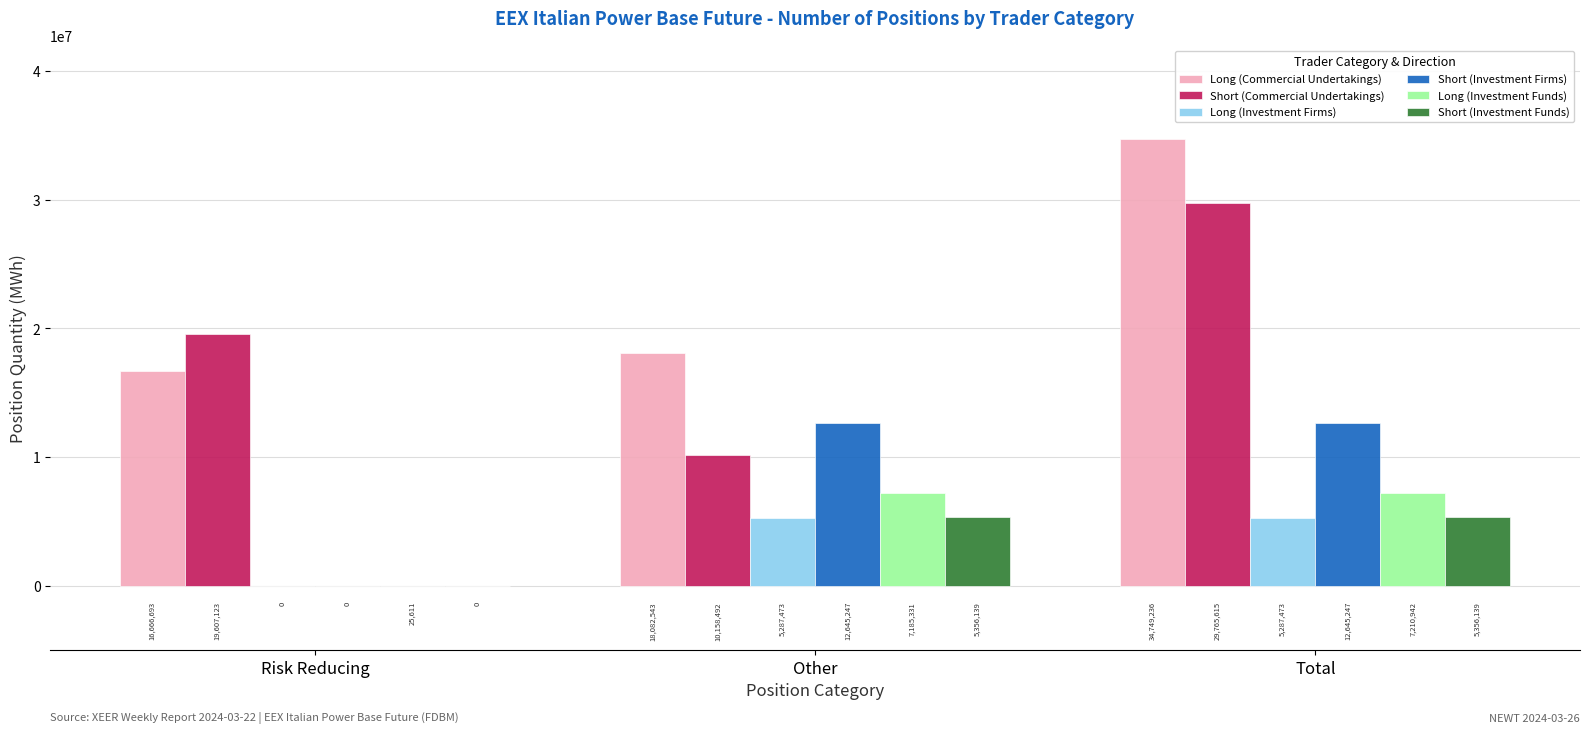

What is the total value across all series at Other?

58715225